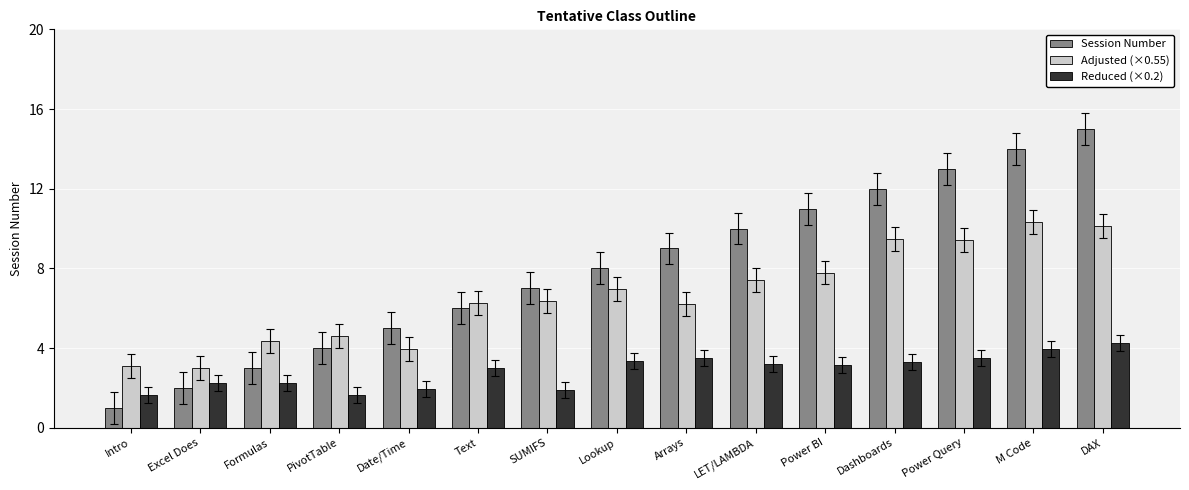

What is the total value across all series at PivotTable?

10.2